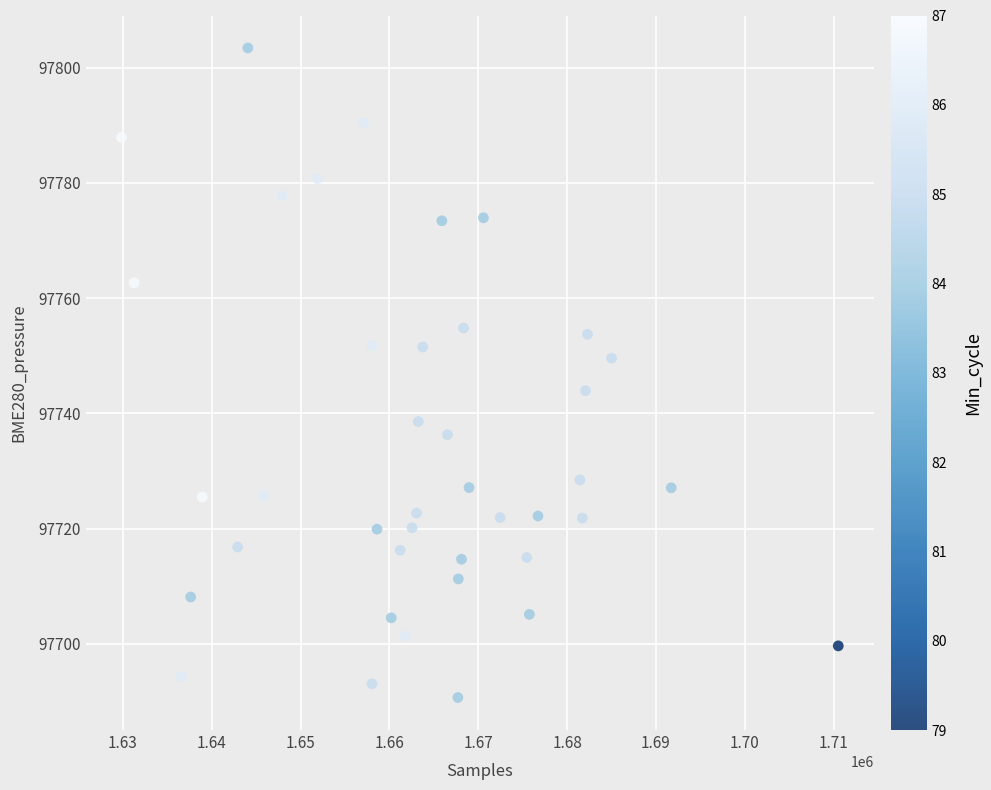

What is the range of Y values (max minus min)?

112.7